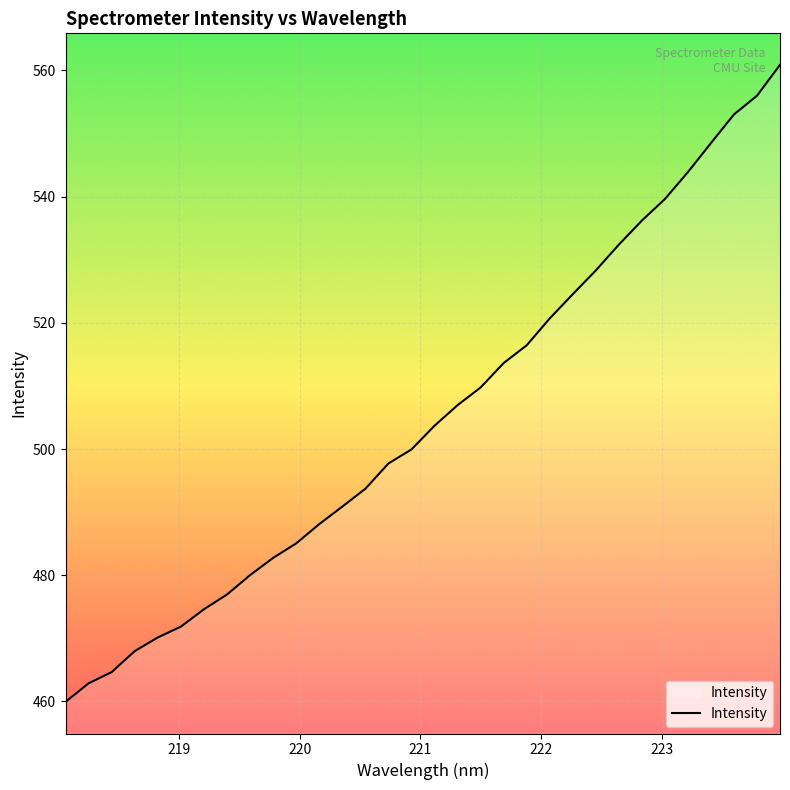

What is the maximum value shown in the chart?

560.9